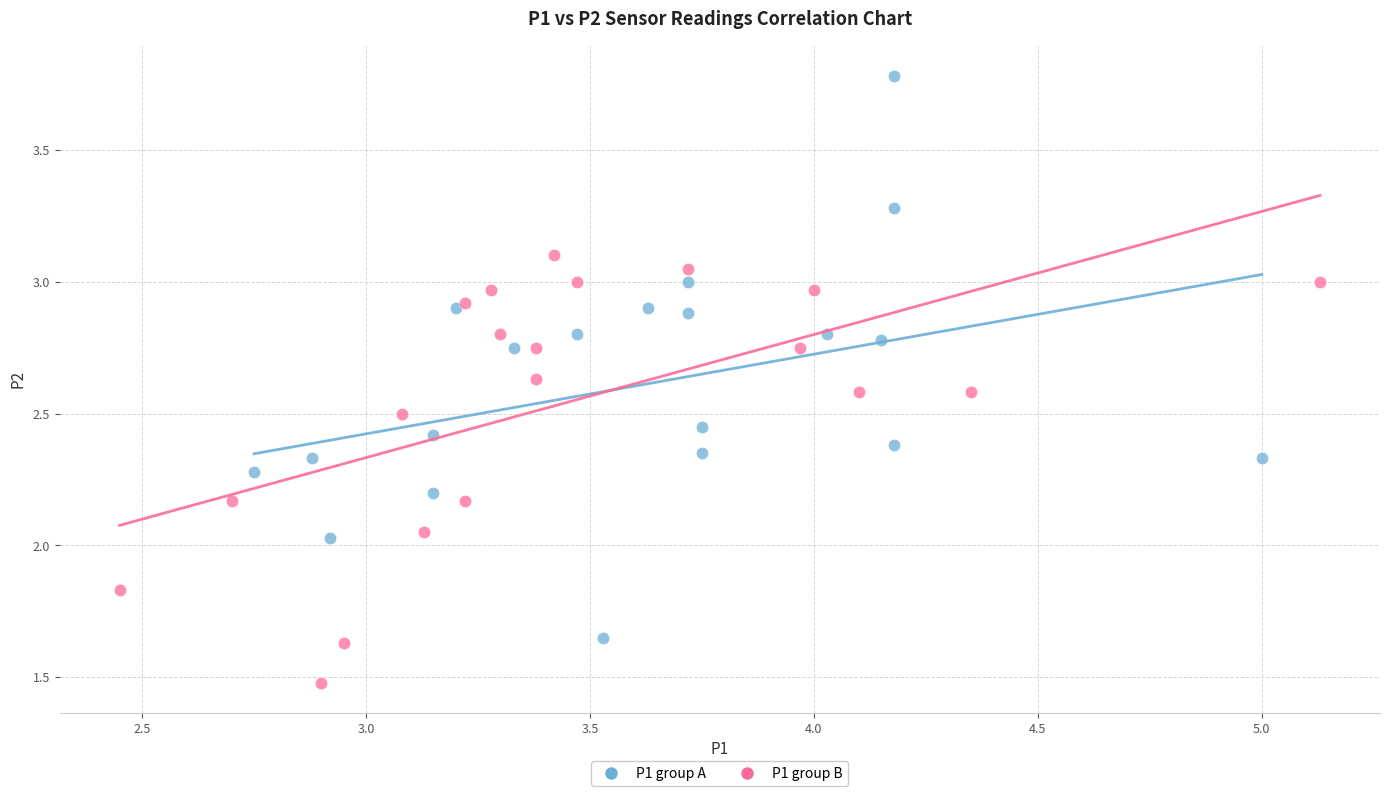

Which series has the widest spread of Y values?

P1 group A